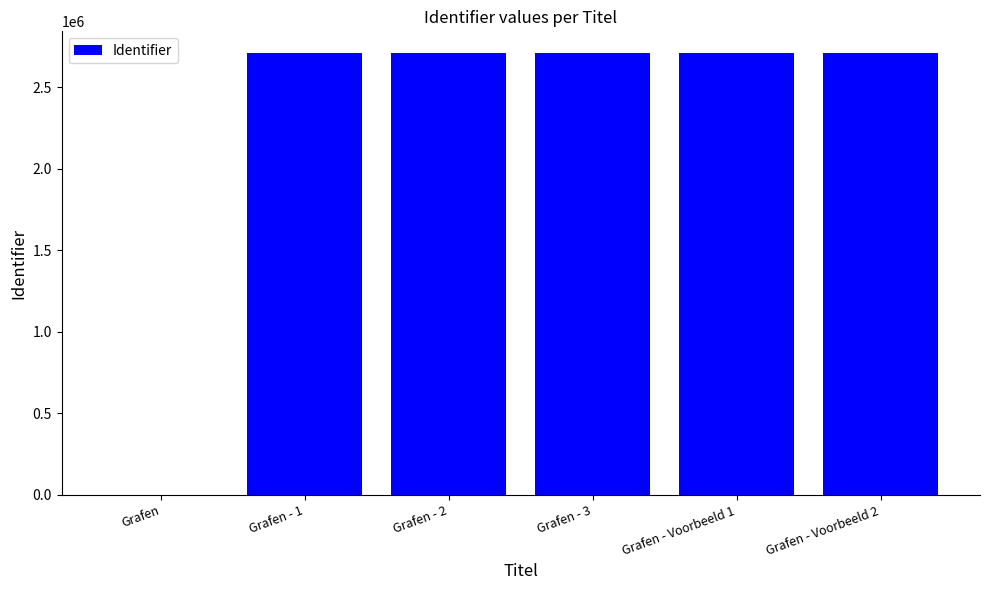

Are the bars horizontal?

No